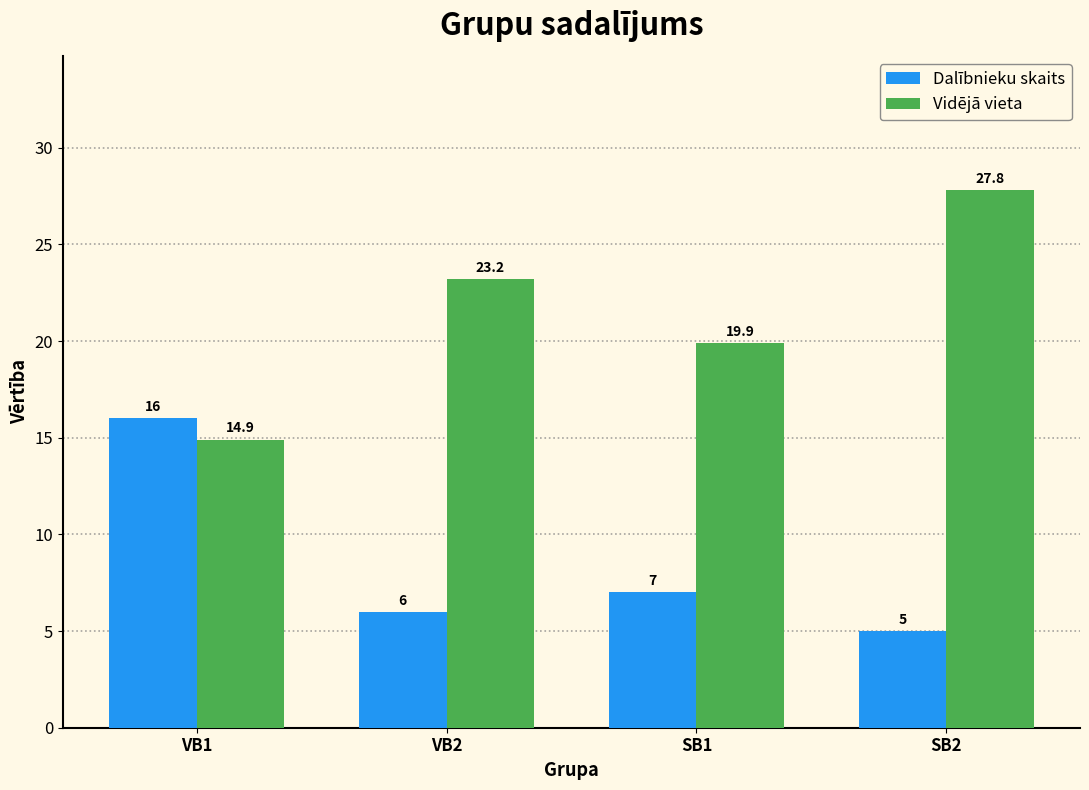

Reading left to right, transcribe all the data shown in this chart.

Dalībnieku skaits: VB1=16.0	VB2=6.0	SB1=7.0	SB2=5.0
Vidējā vieta: VB1=14.9	VB2=23.2	SB1=19.9	SB2=27.8